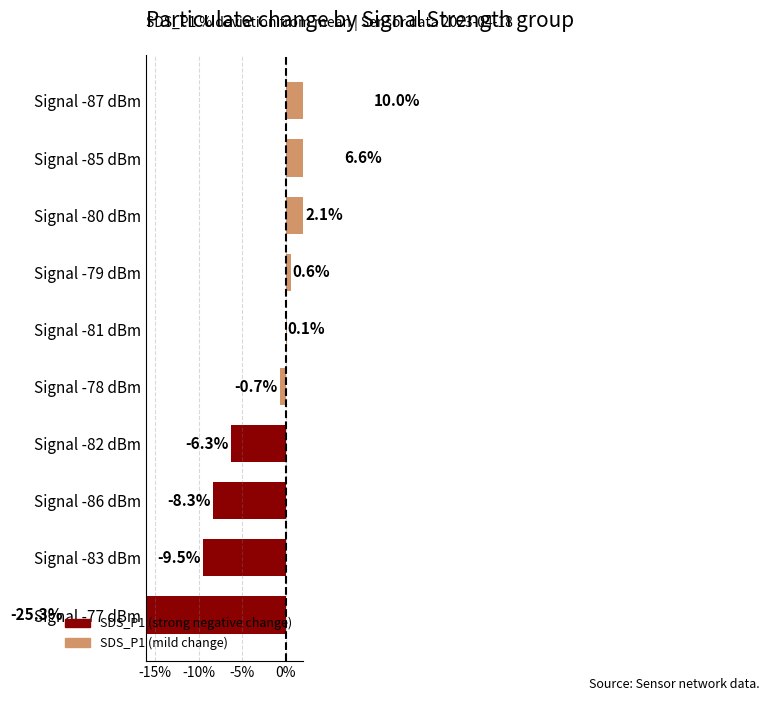

True or false: the data shows 0.1 at Signal -81 dBm.

False